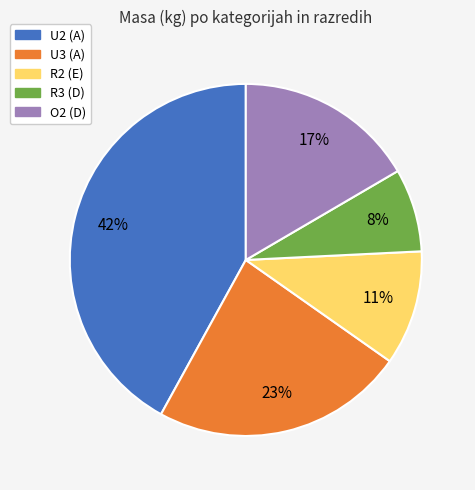

To the nearest percent, what is the difference between the largest and smallest slice percentages?

34%